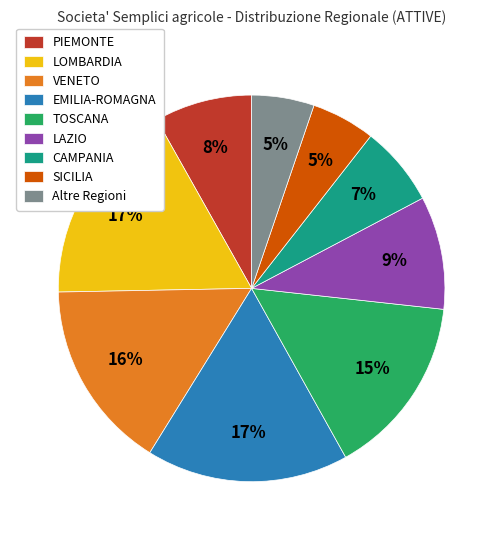

To the nearest percent, what is the difference between the Altre Regioni and EMILIA-ROMAGNA slice percentages?

12%